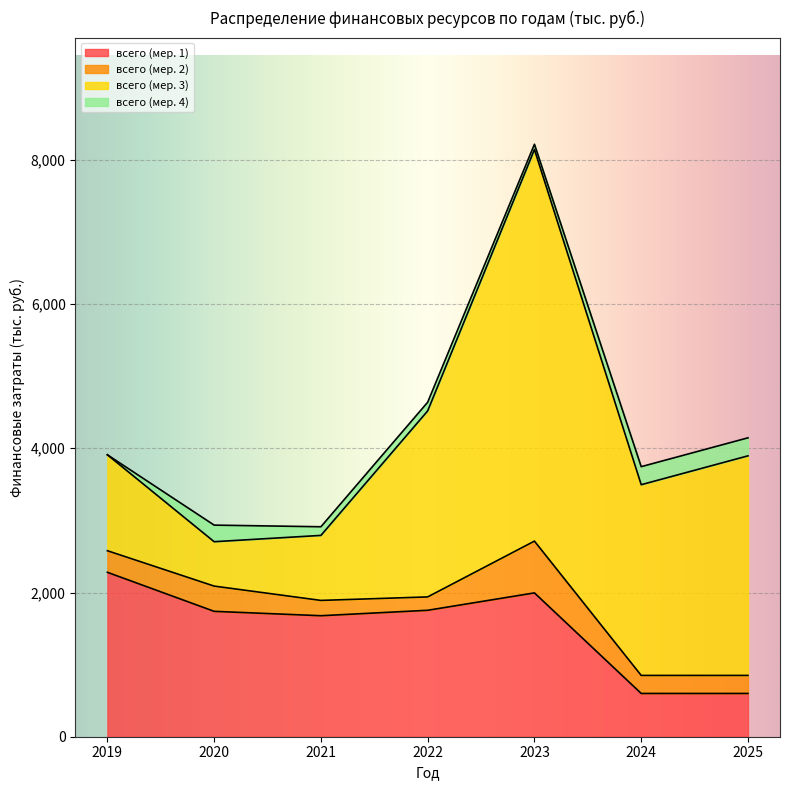

True or false: всего (мер. 2) and всего (мер. 4) cross at least once.

False